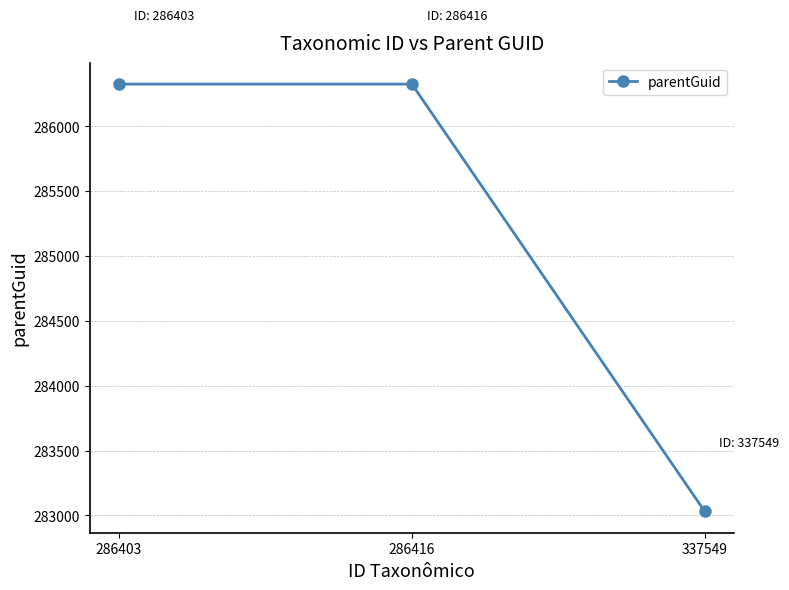

What is the difference between the second highest and minimum values?

3295